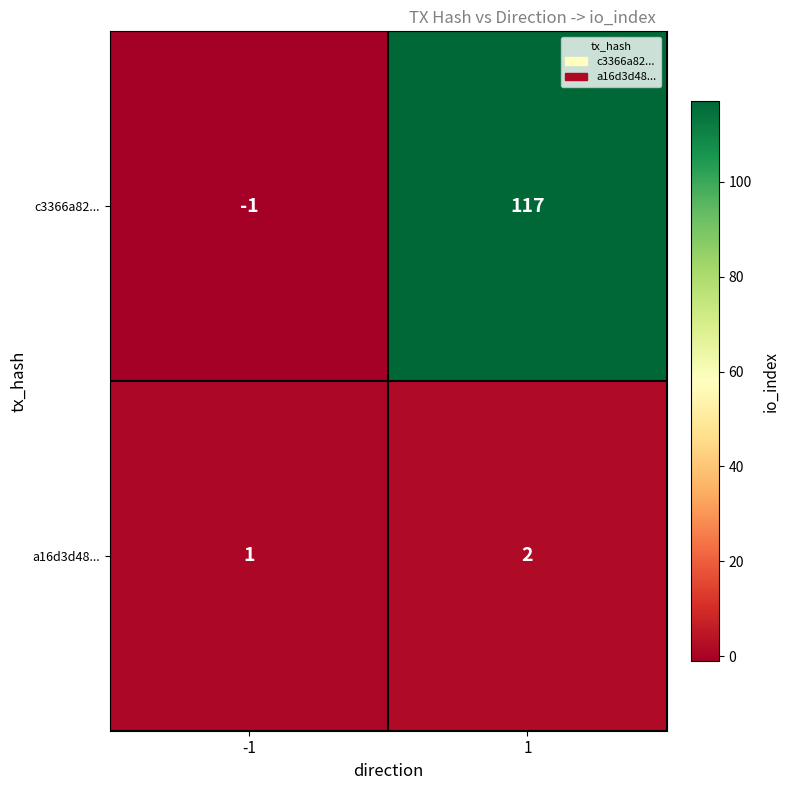

Count the number of categories in the chart.

2